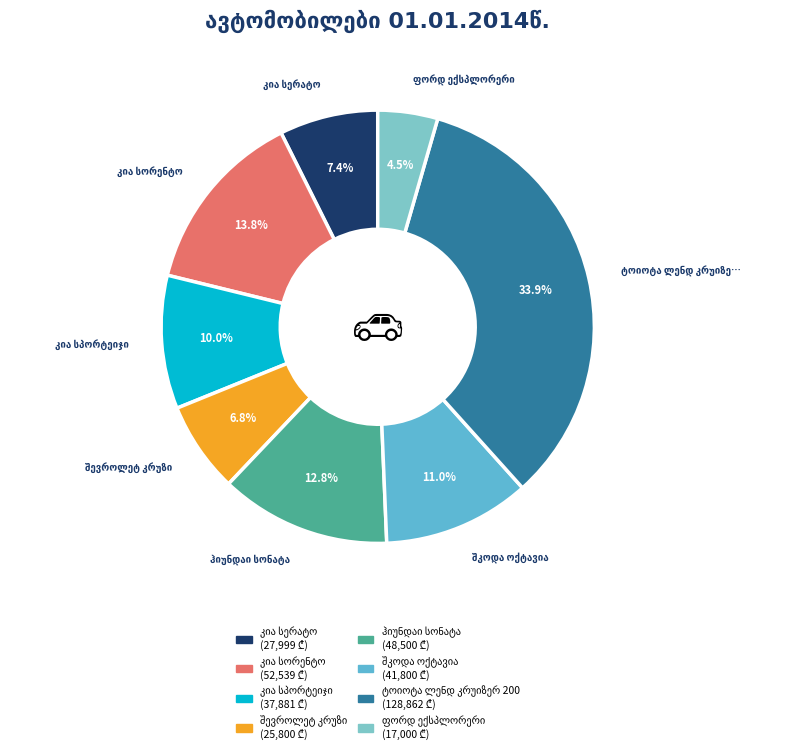

Is it true that შევროლეტ კრუზი is 7% of the pie?

True